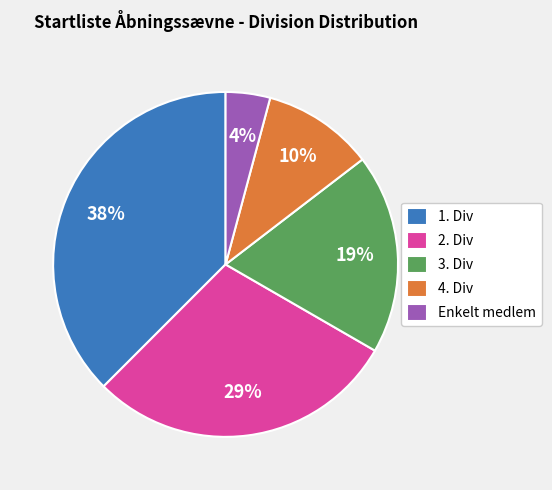

How many segments does this pie chart have?

5